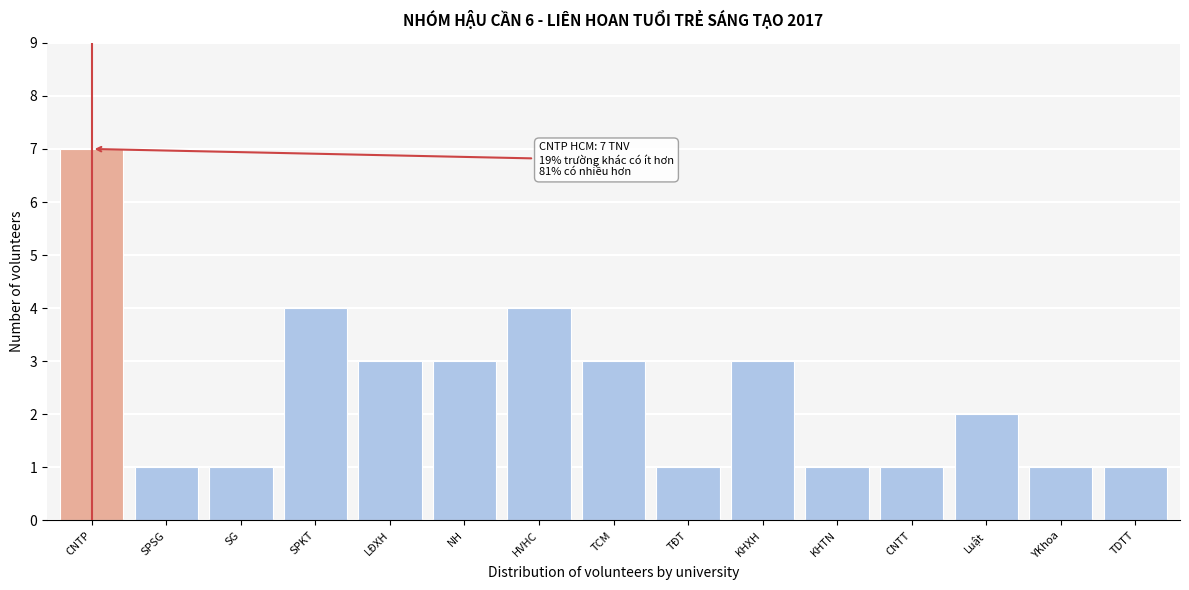

Reading right to left, what are all the values shown in this chart?

1	1	2	1	1	3	1	3	4	3	3	4	1	1	7